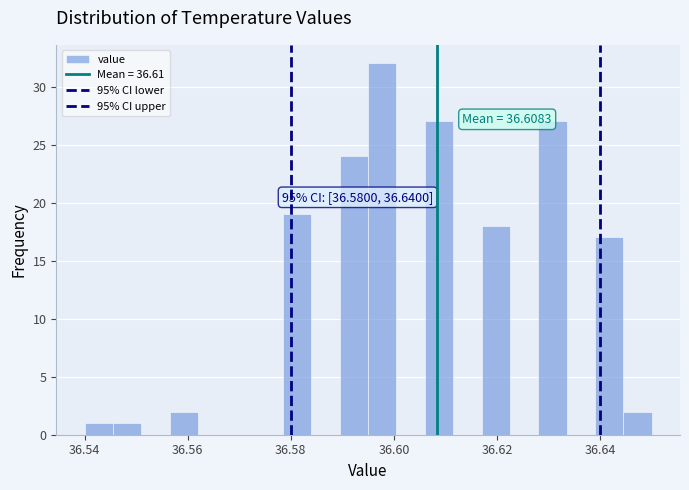

Read against the x-axis, roughly where is the centre of the tallest bar?

36.598